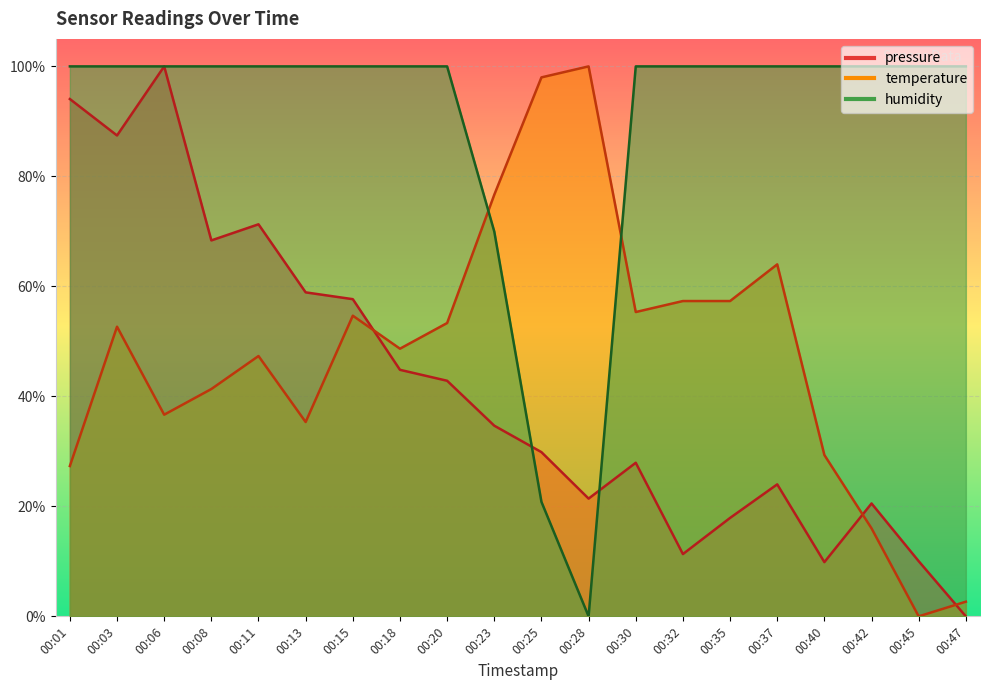

What is the sum of the humidity values at 00:03 and 00:20?

2.0